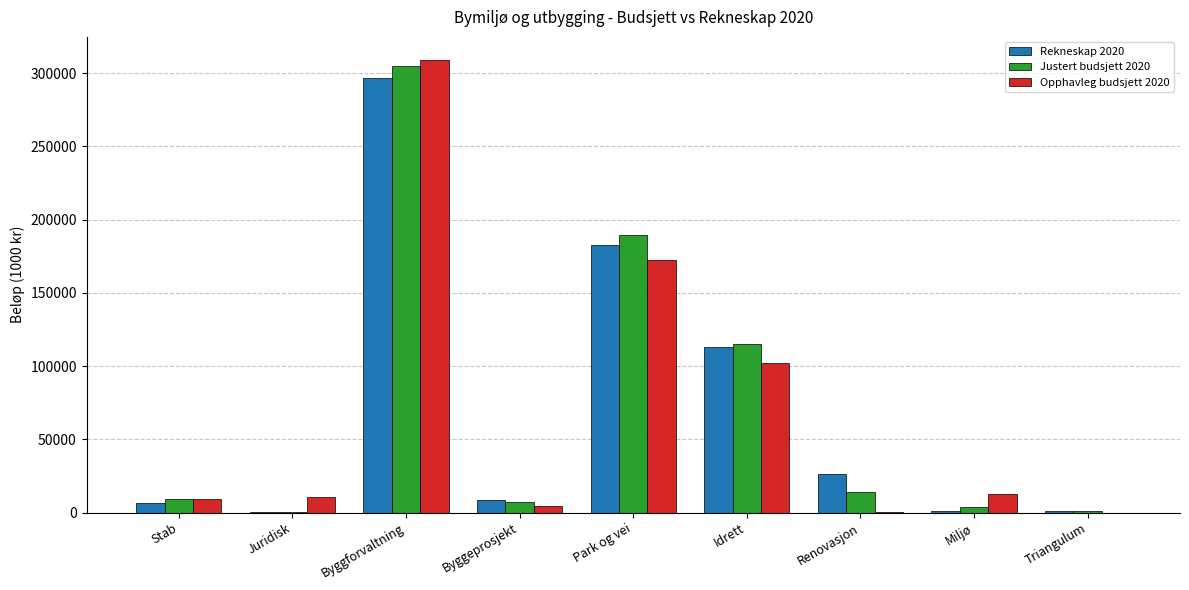

Does the chart contain stacked bars?

No